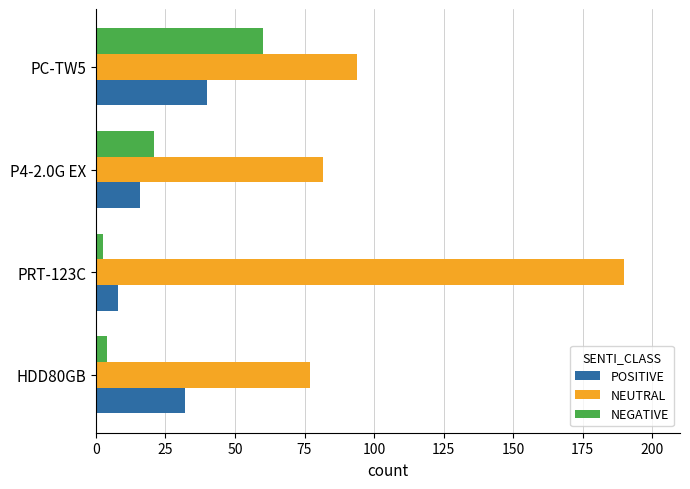

What is the difference between the second highest and second lowest values in the NEUTRAL series?

12.3